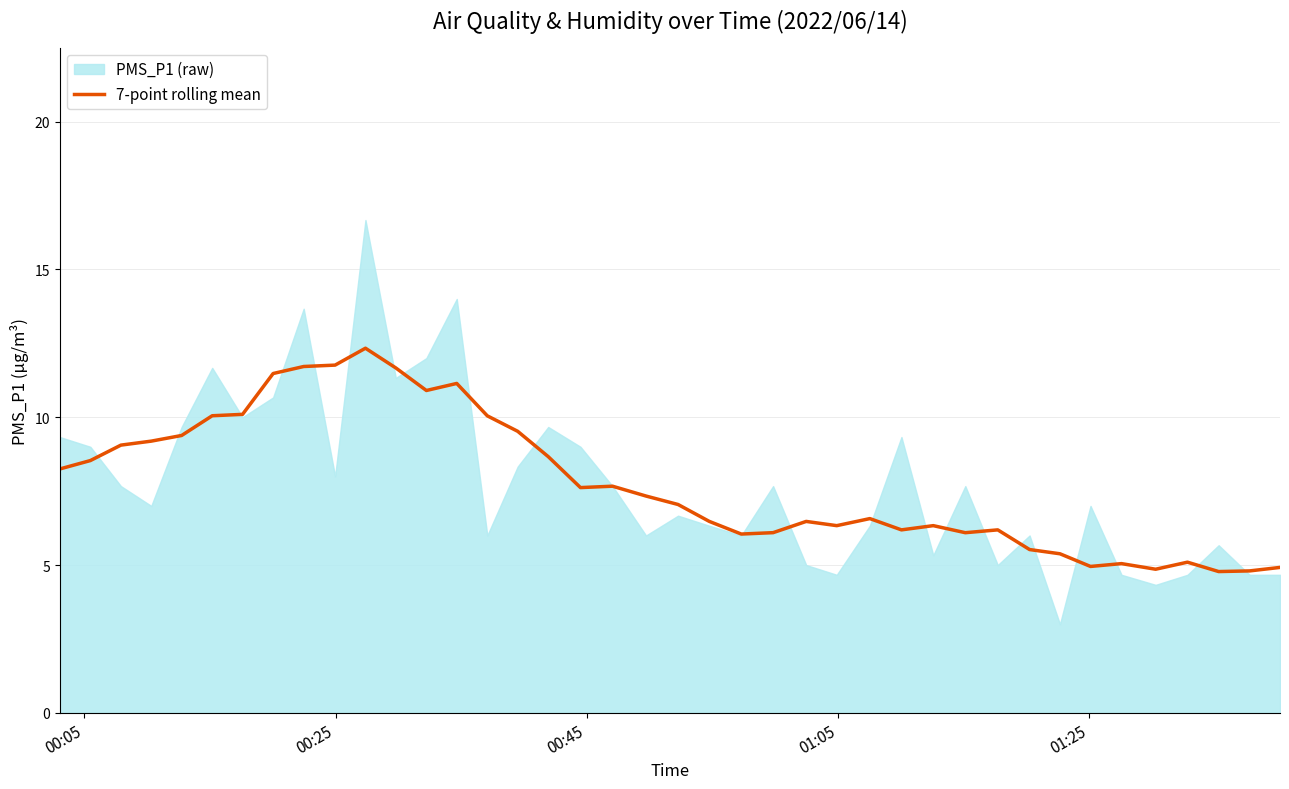

How many lines are shown in the chart?

1